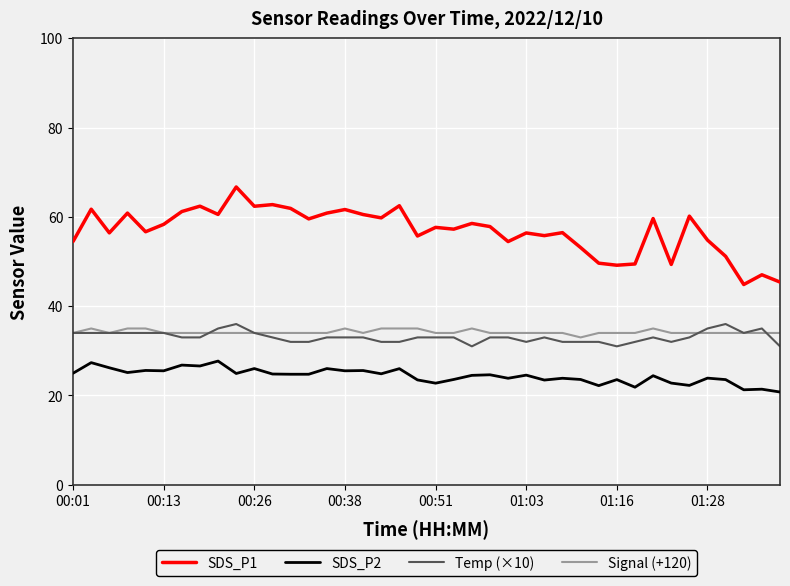

What is the maximum value shown in the chart?

66.7